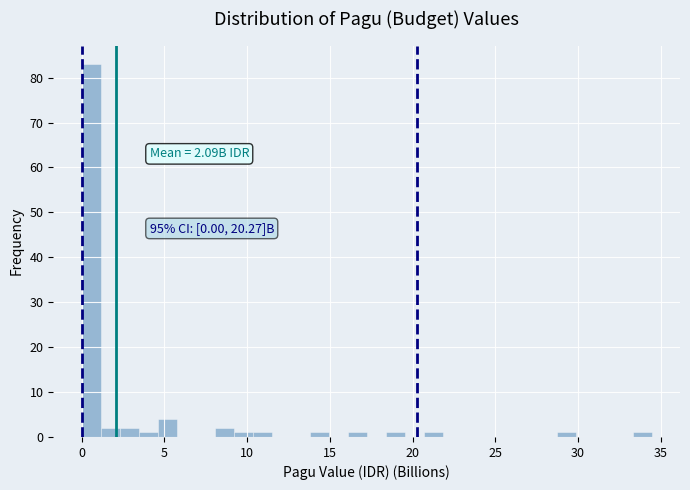

Around what value on the x-axis is the tallest bar? Give the approximate position of its centre, as read against the axis.

0.5